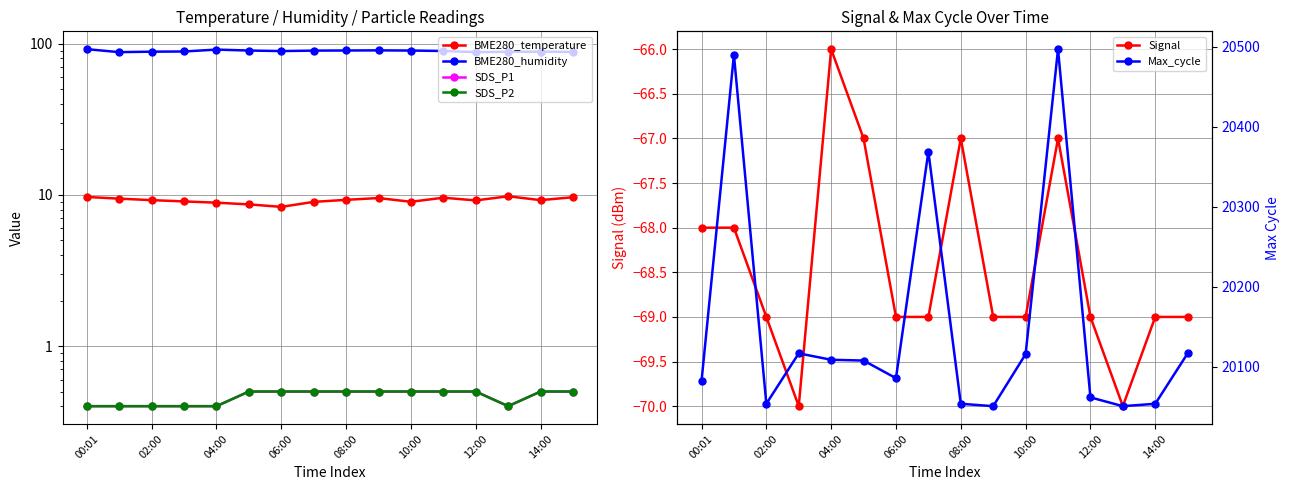

True or false: Signal has a value of -37 at 10:00.

False